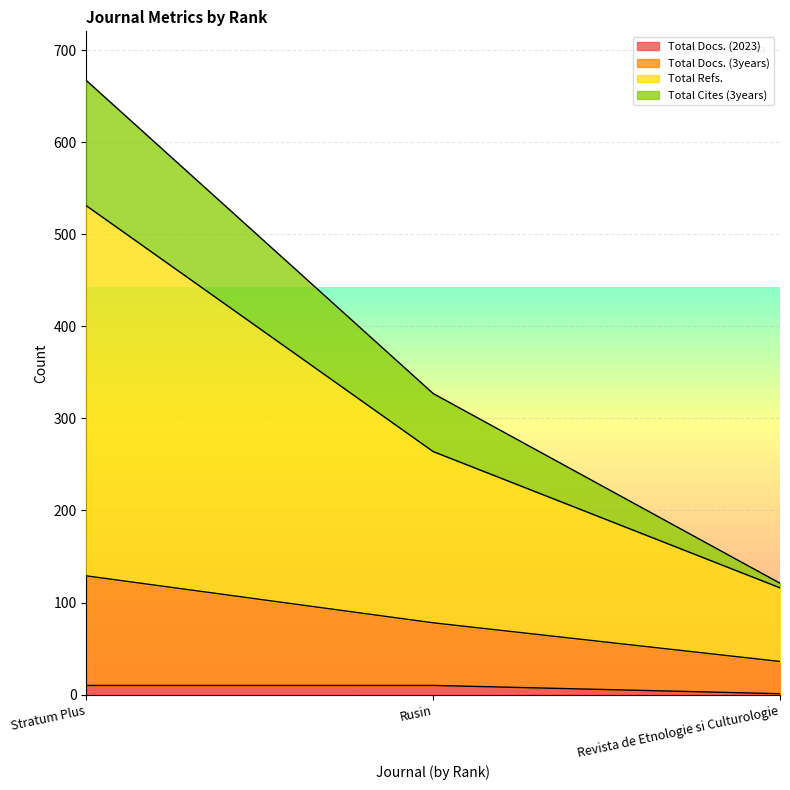

What is the smallest value displayed?

1